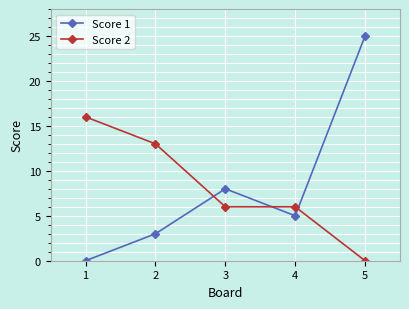

At which category is the sum across all series the highest?

5